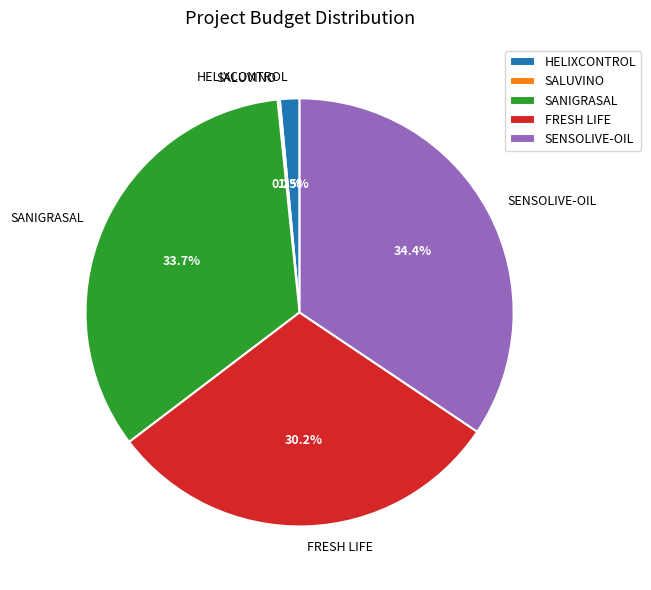

Is HELIXCONTROL the majority of the pie?

No